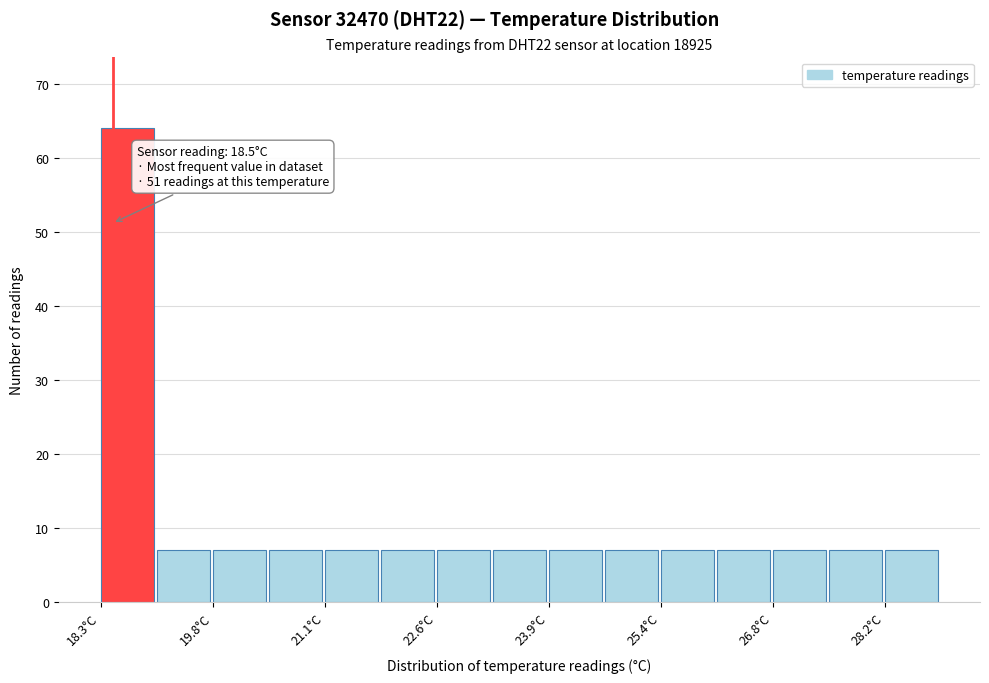

Read against the x-axis, roughly where is the centre of the tallest bar?

18.6